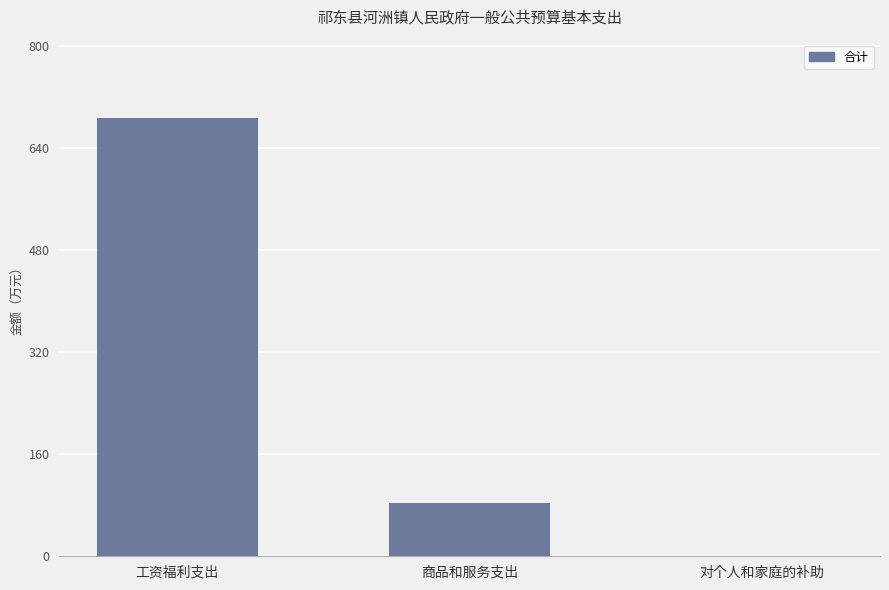

The chart shows a value of 41.6 at 商品和服务支出. True or false?

False